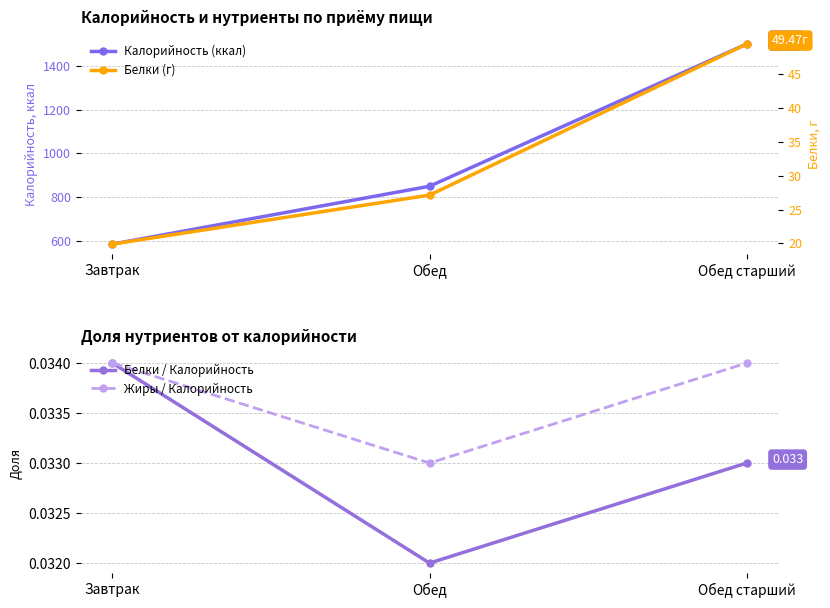

How many data points does each series have?

3